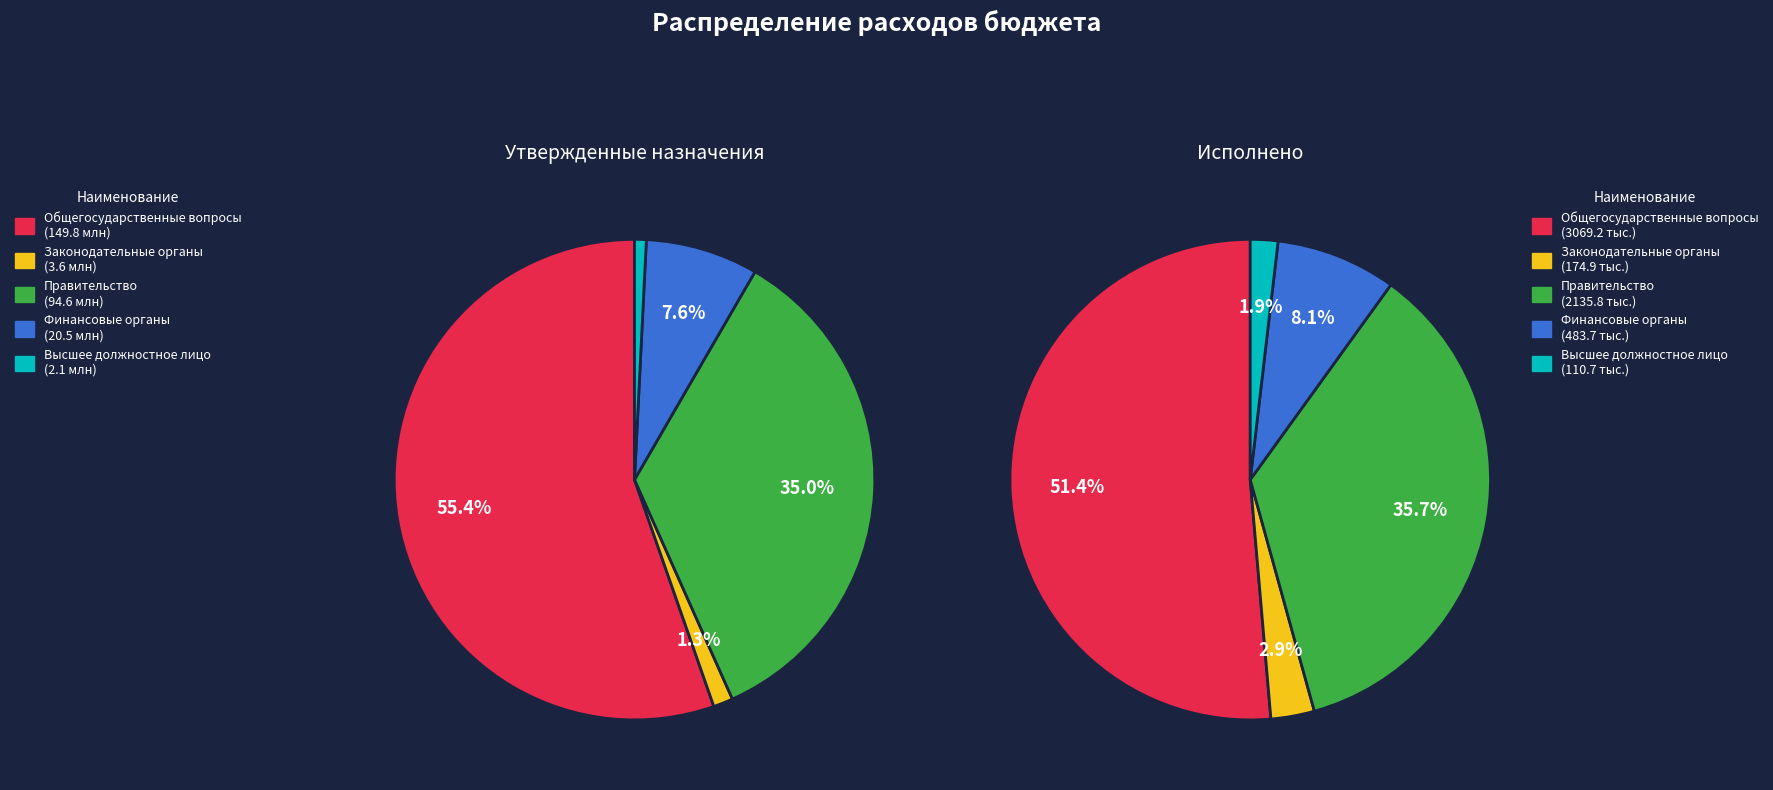

Count the number of slices in the pie.

5